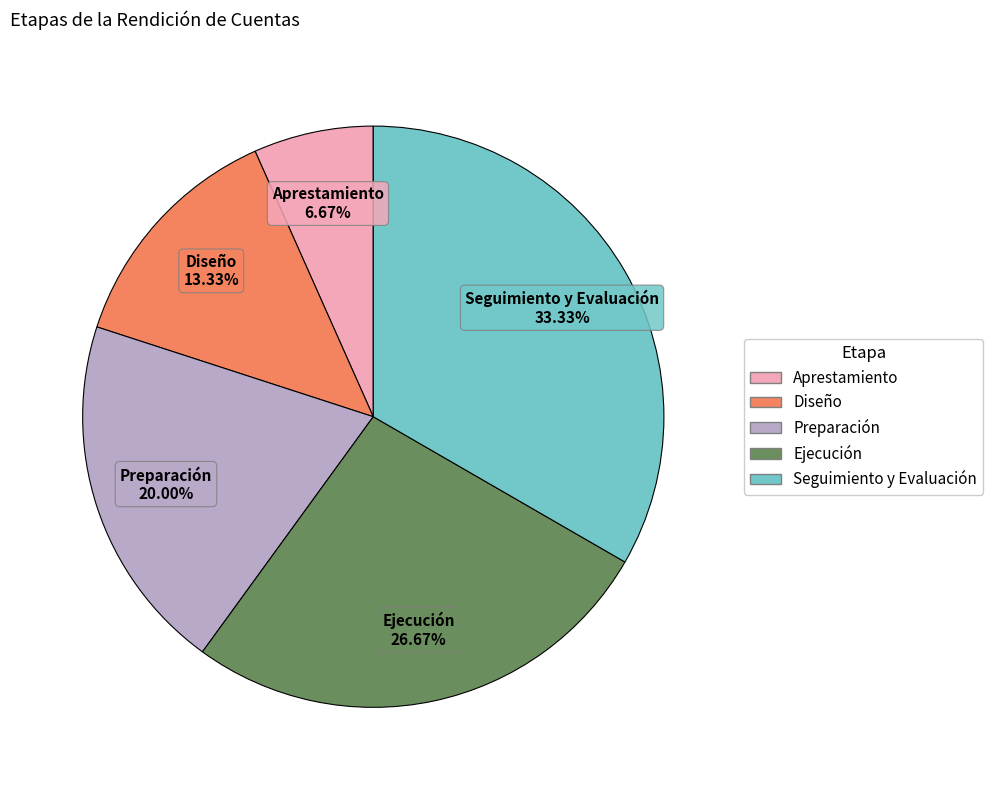

To the nearest percent, what is the average slice percentage?

20%